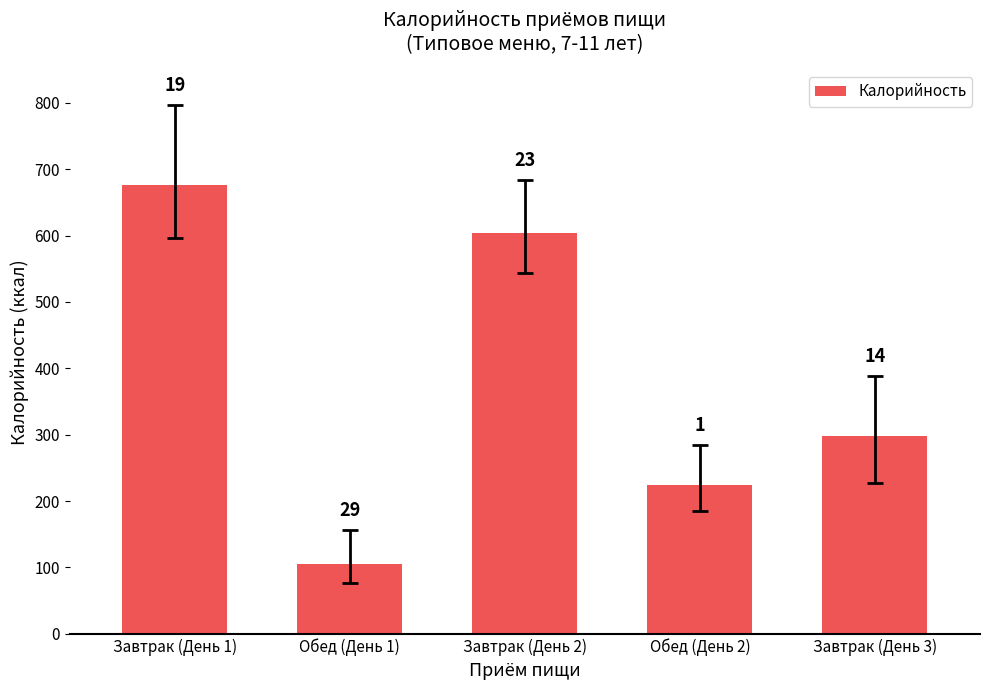

What is the change in value from Обед (День 1) to Обед (День 2)?

+119.0